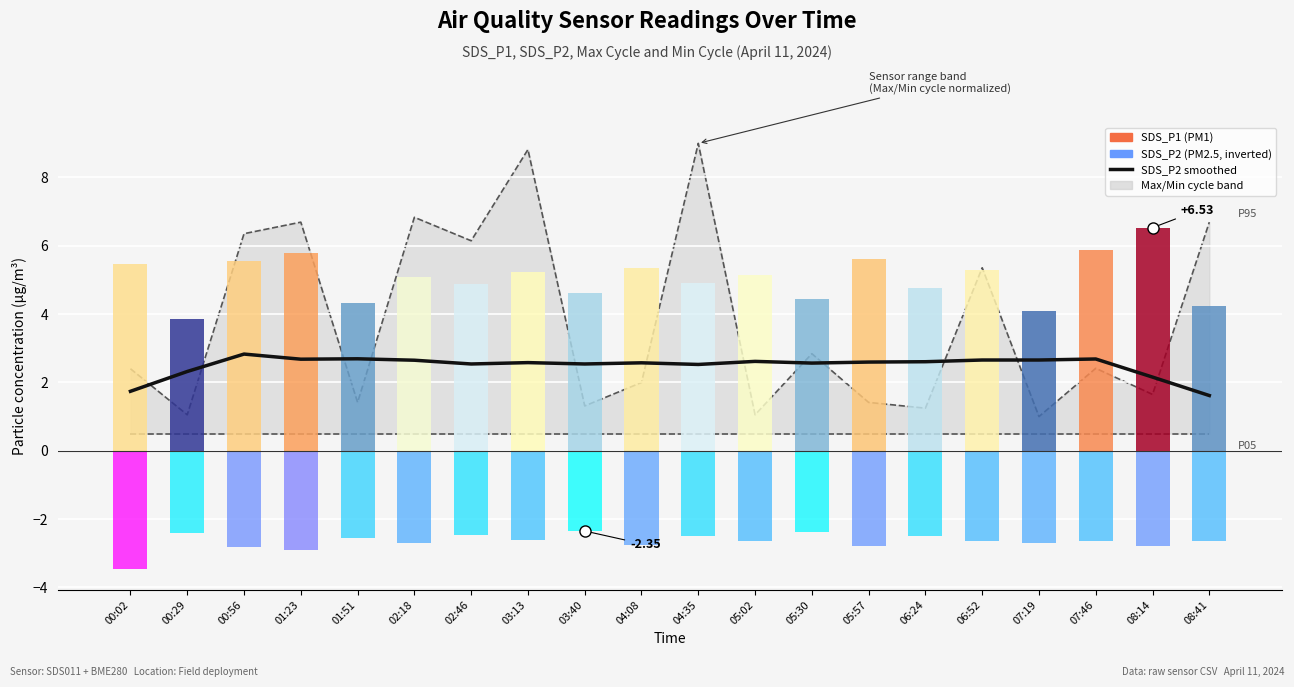

Does the chart contain stacked bars?

No